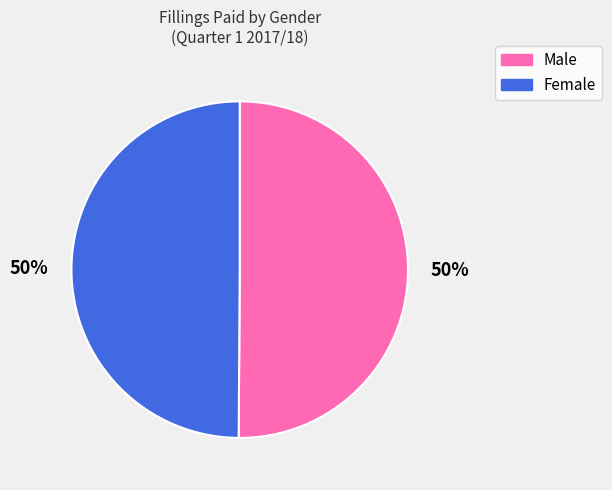

The Female slice represents 50% of the pie. True or false?

True